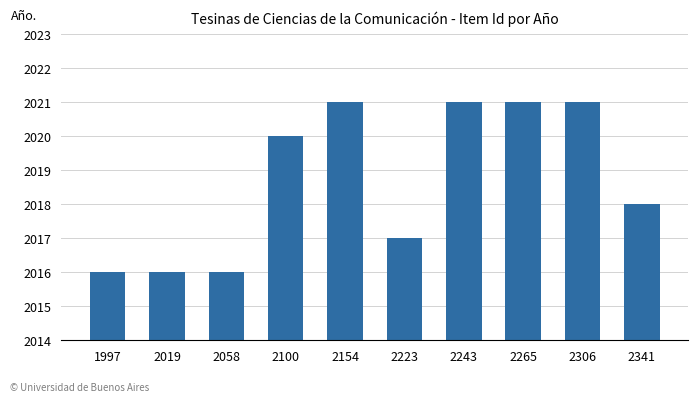

What is the difference between the maximum and minimum values?

5